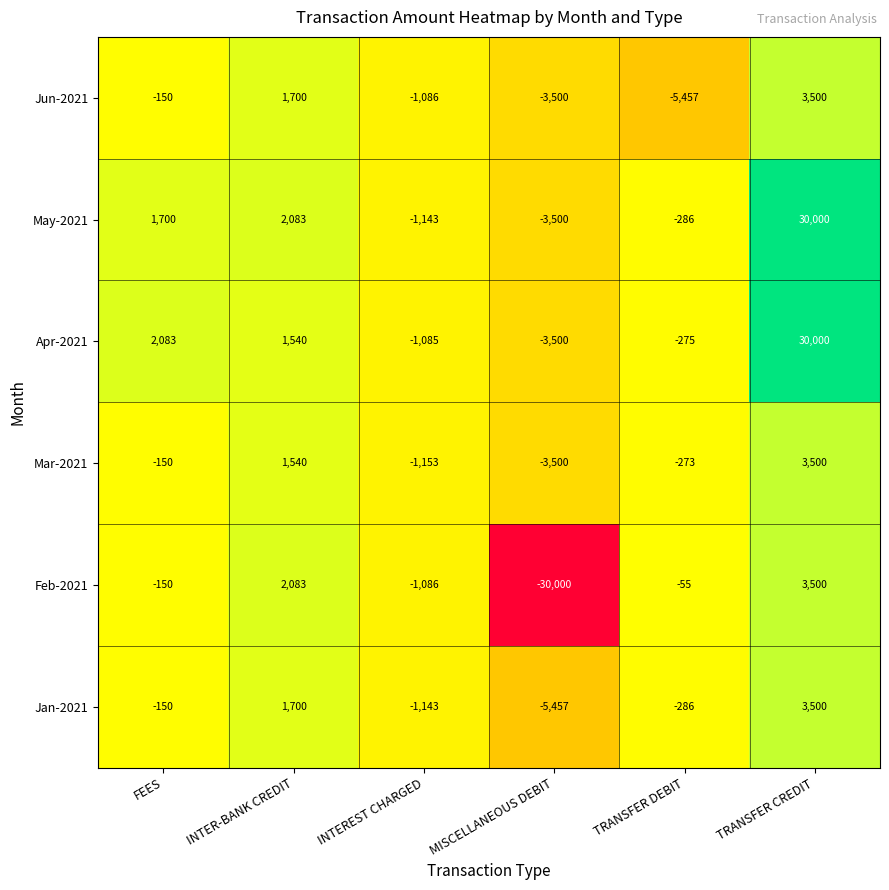

Which category has the highest value across all series?

TRANSFER CREDIT